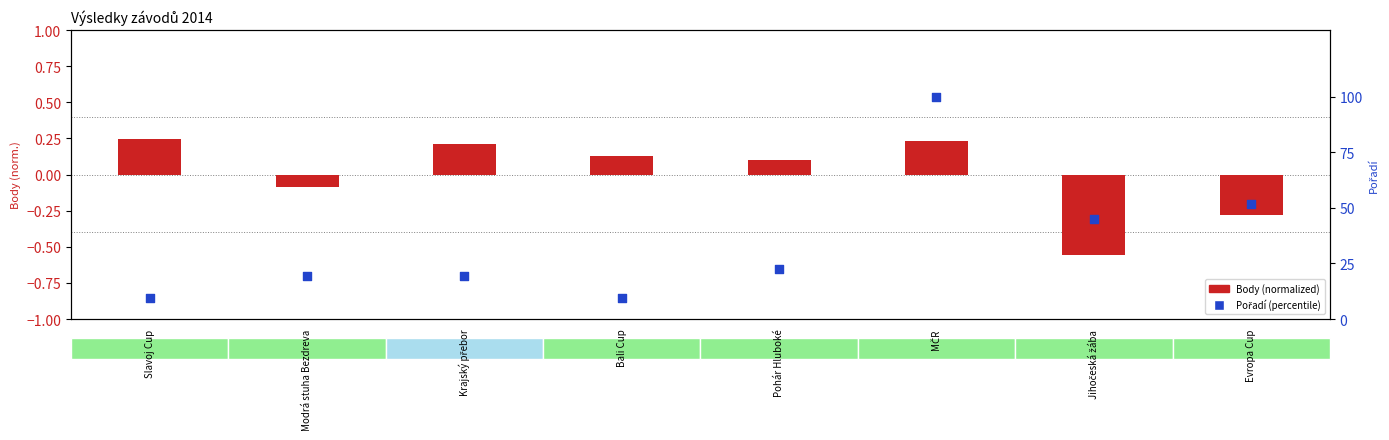

What are all the series names shown in the legend?

Body (normalized), Pořadí (percentile)